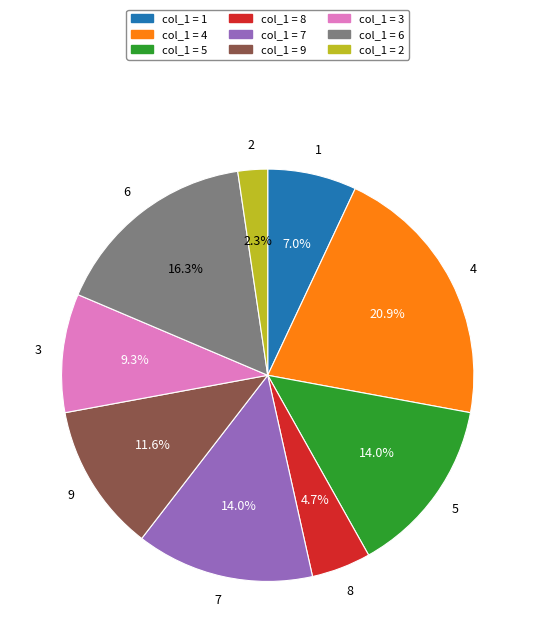

Does any single category account for the majority?

No